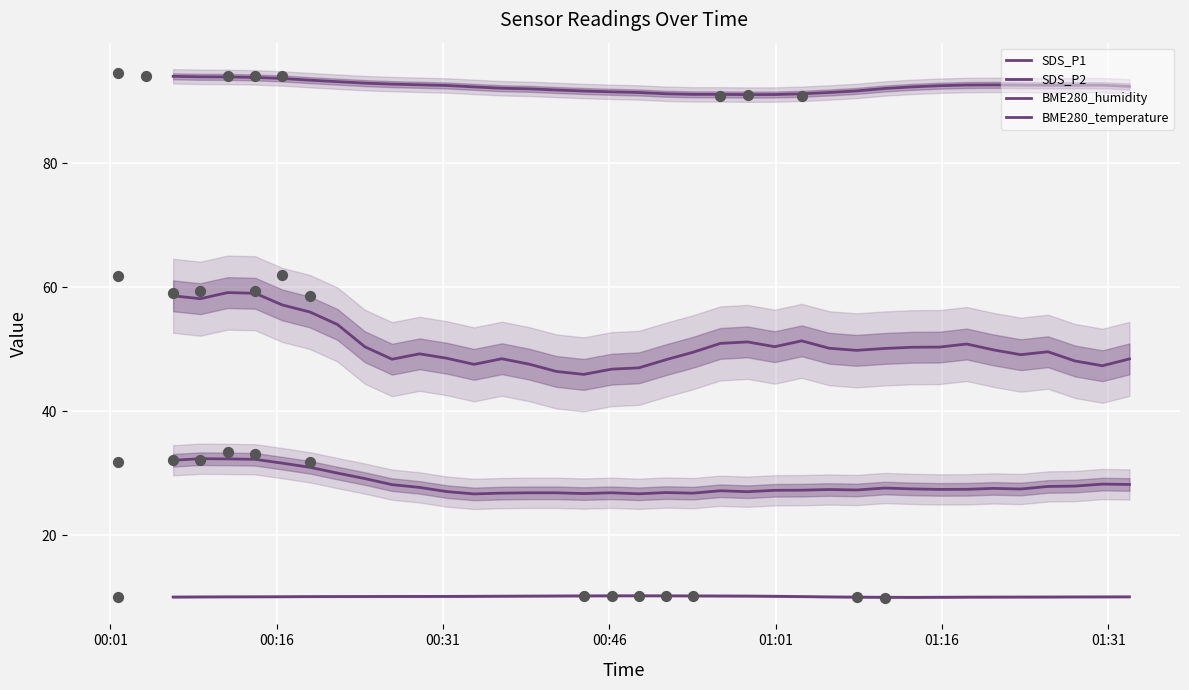

What are all the series names shown in the legend?

SDS_P1, SDS_P2, BME280_humidity, BME280_temperature